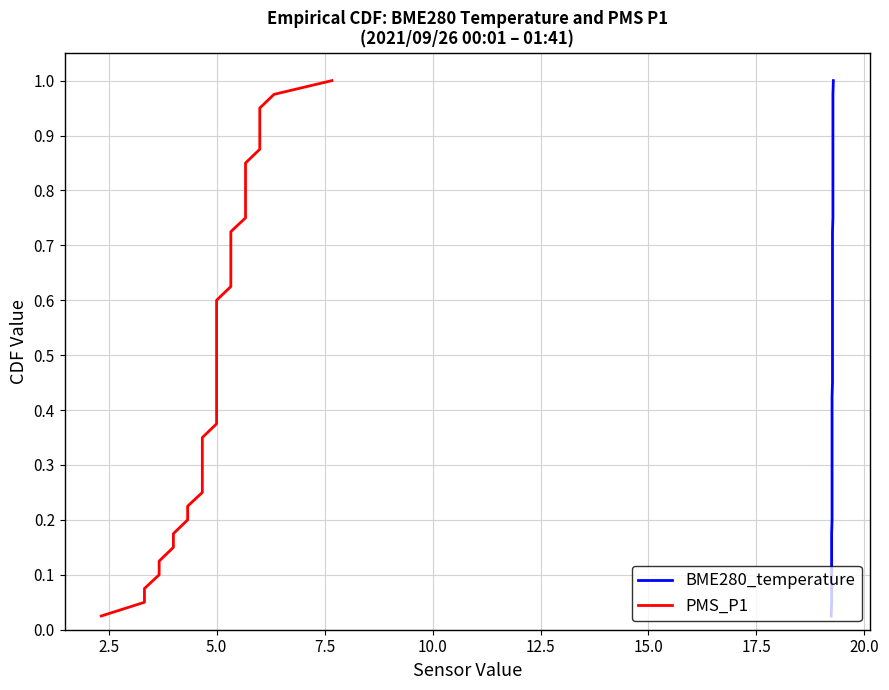

What is the difference between the second highest and minimum values in the BME280_temperature series?

0.9